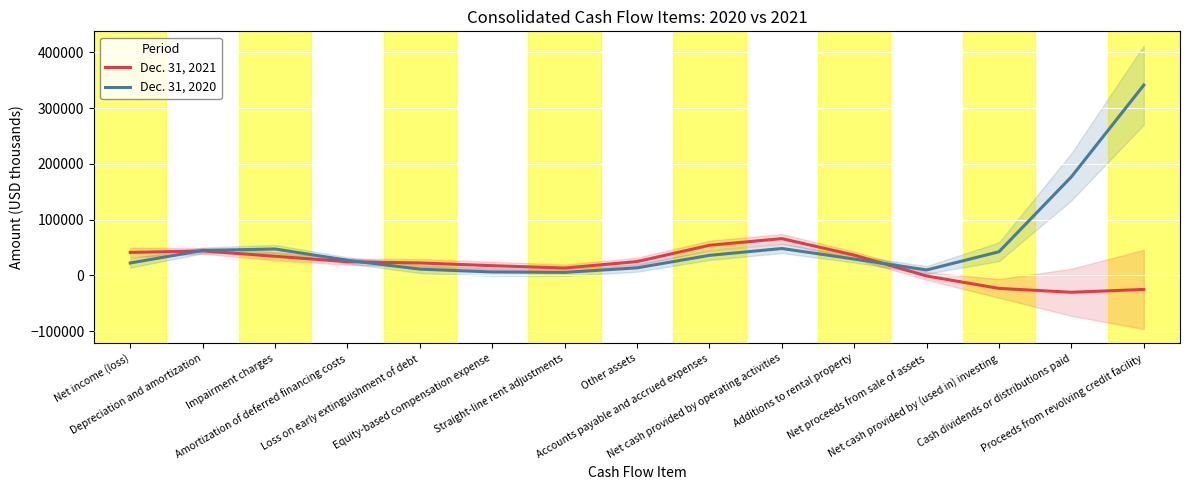

Which label corresponds to the largest value in the chart?

Proceeds from revolving credit facility